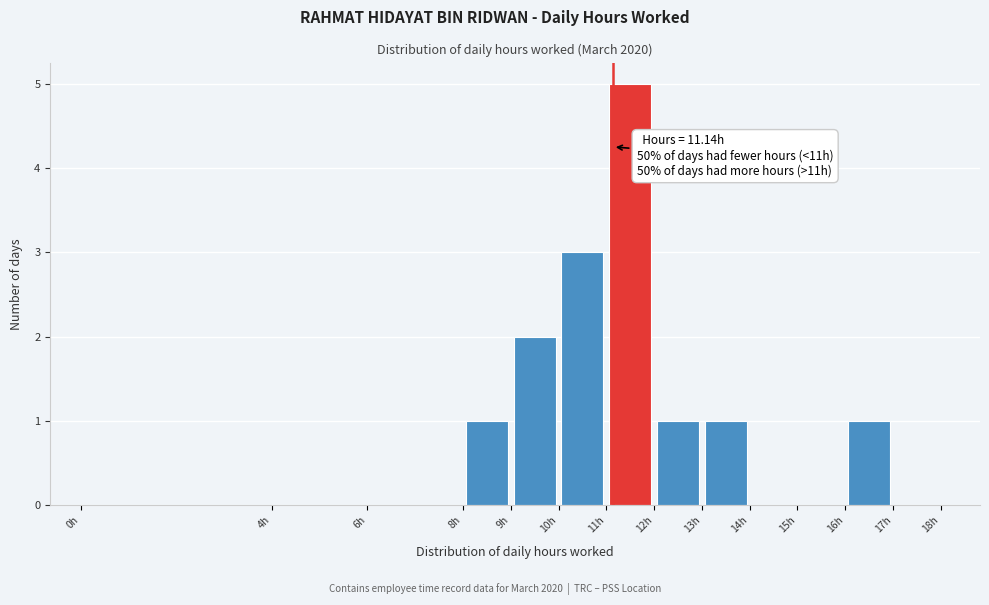

Which range on the x-axis has the tallest bar?

11 to 12